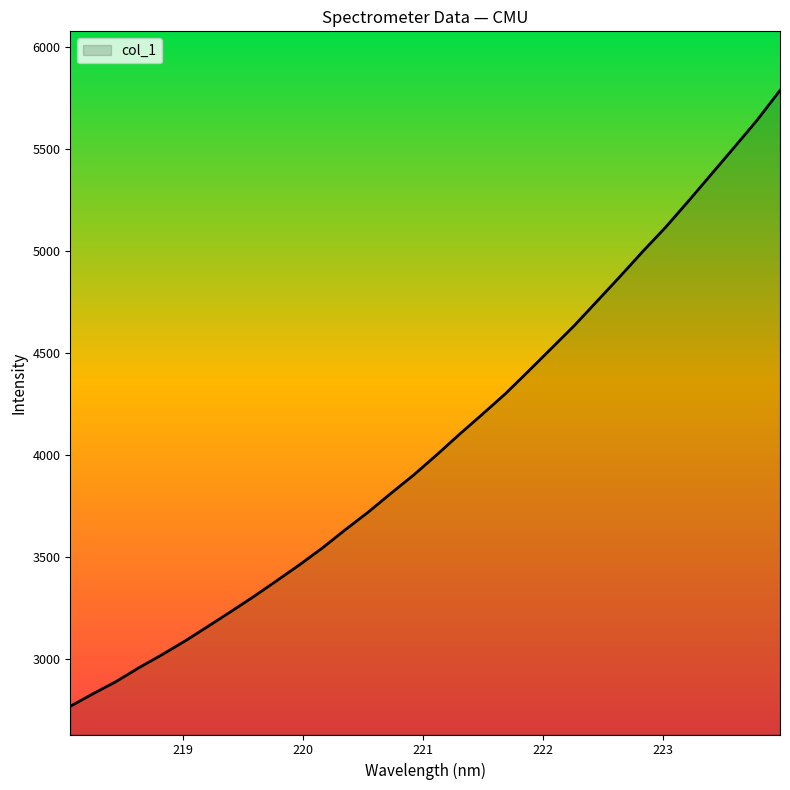

What is the difference between the maximum and minimum values?

3019.0